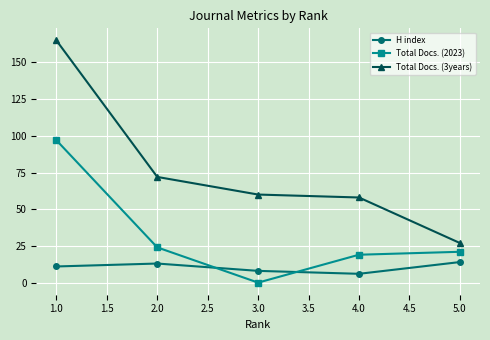

Which series has the largest total across all categories?

Total Docs. (3years)